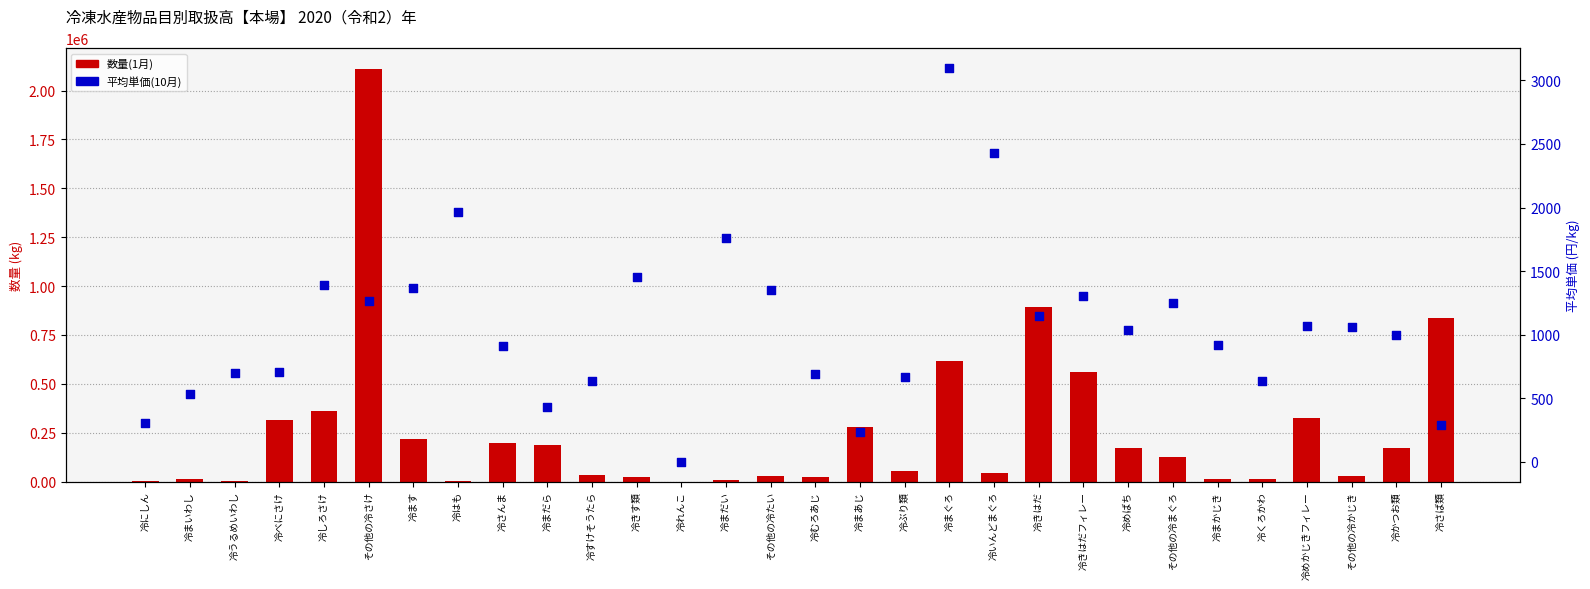

Which series has the widest spread of Y values?

数量(1月)